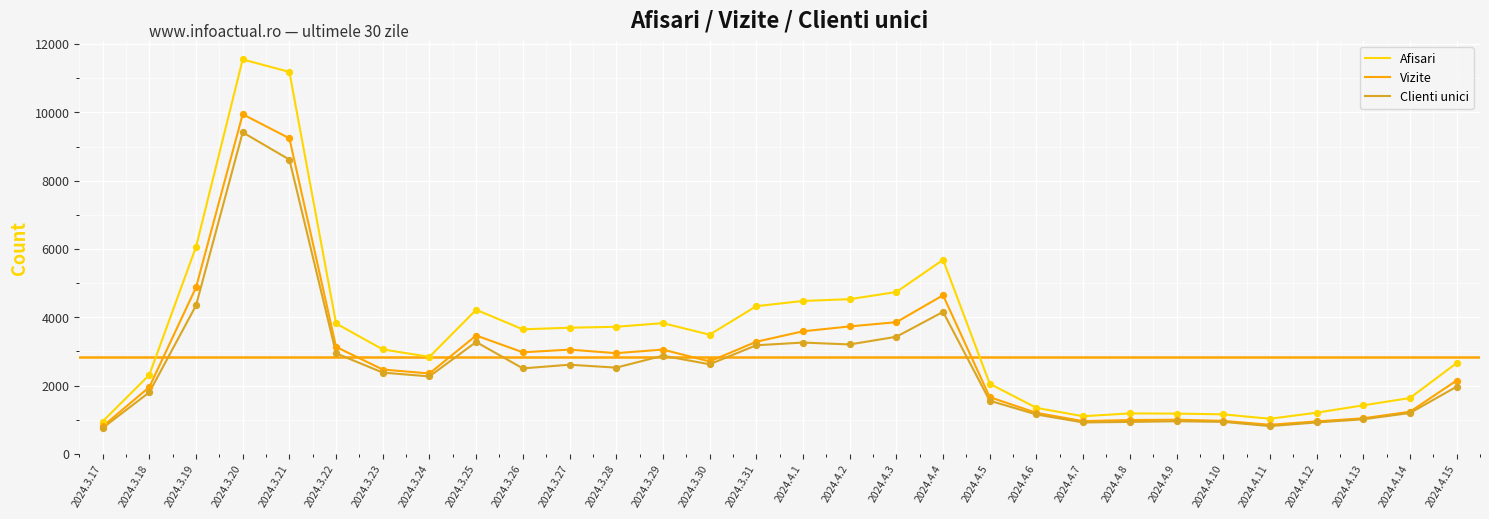

Which series has the largest total across all categories?

Afisari